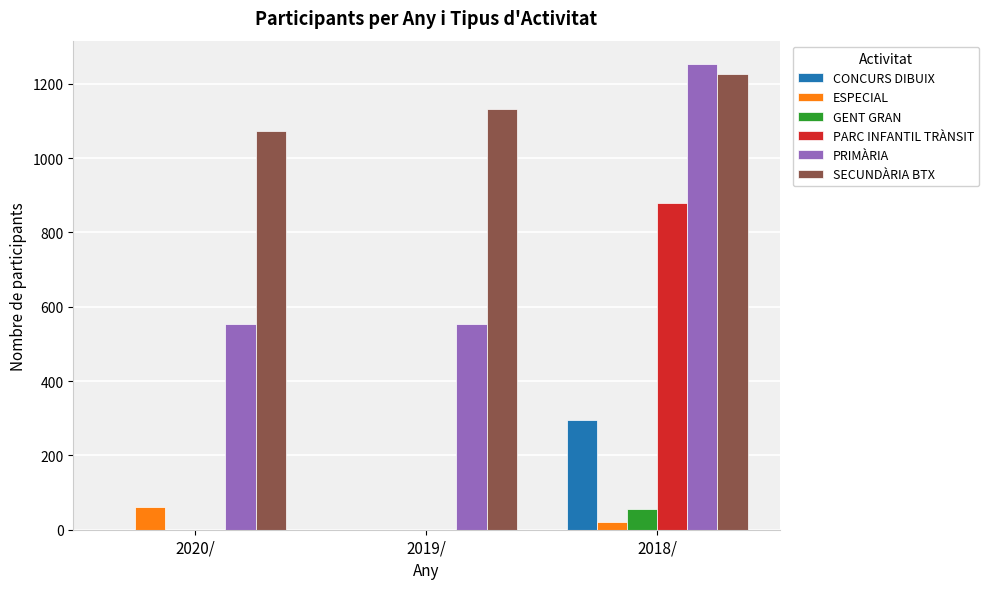

Is the value of SECUNDÀRIA BTX at 2018/ greater than the value of PRIMÀRIA at 2019/?

Yes